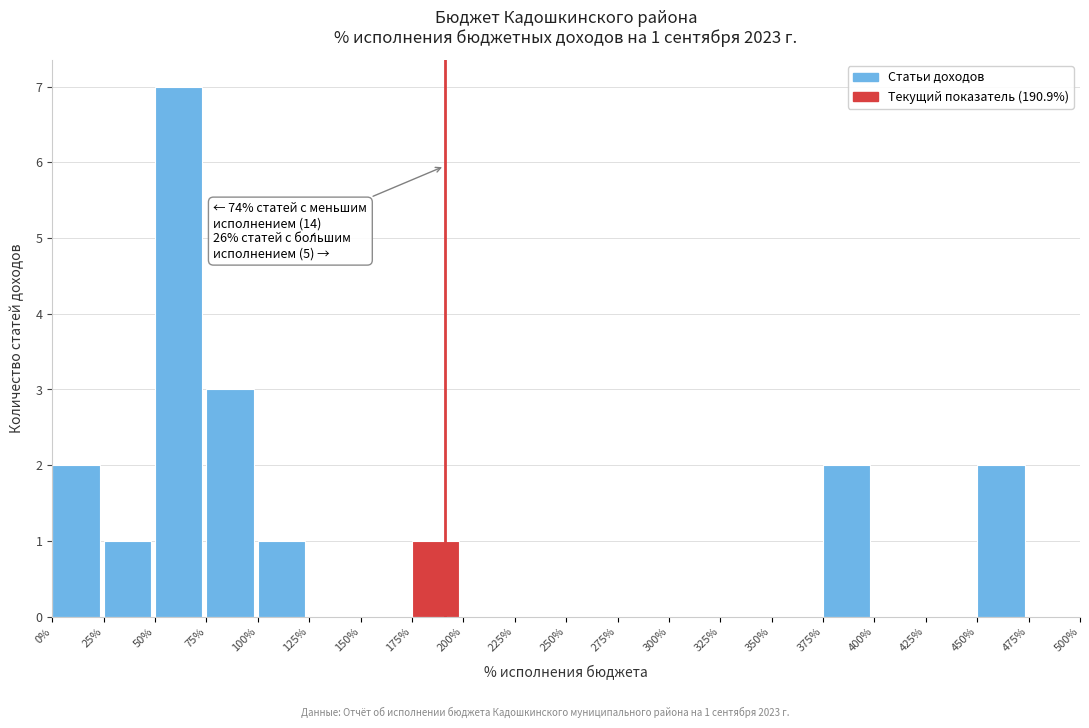

Over which range of the x-axis is the bar tallest?

50% to 75%